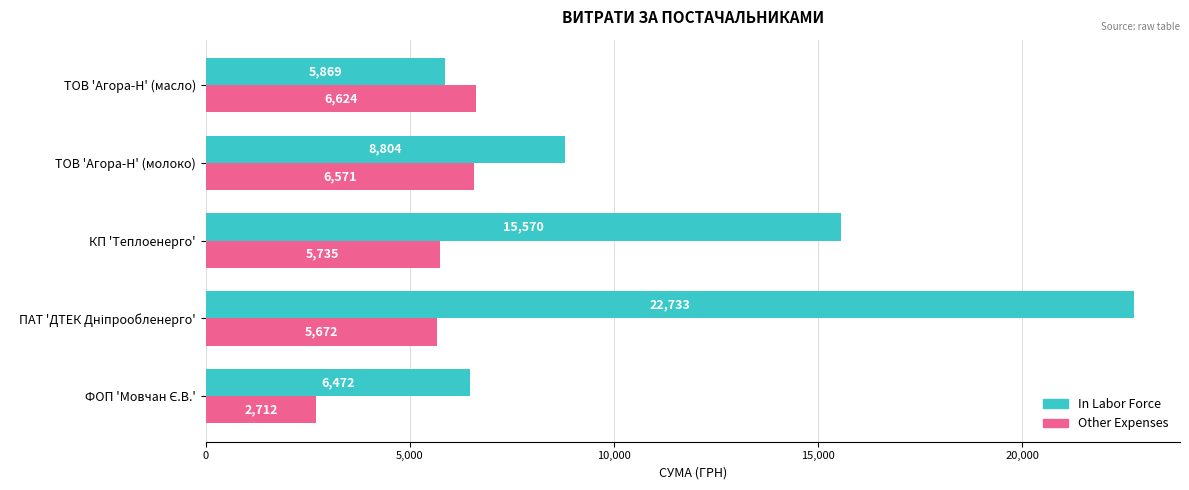

At how many categories does at least one series exceed 8714?

3